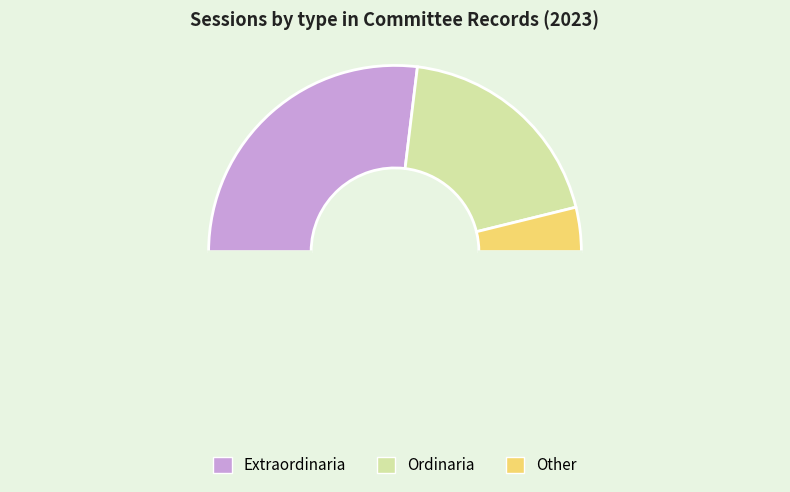

How many slices are in this pie chart?

4